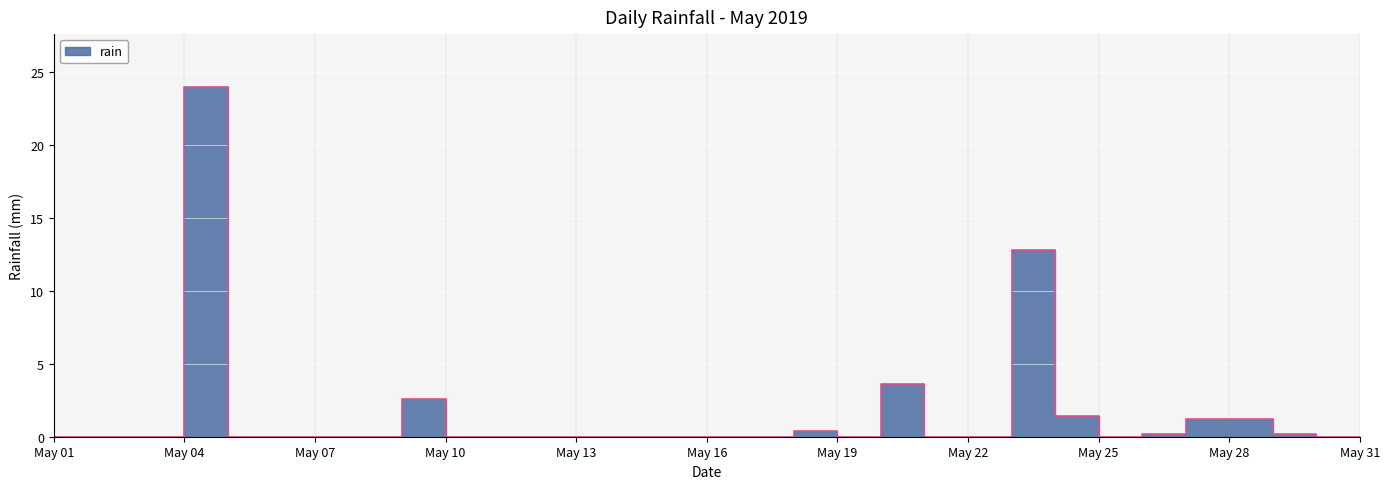

Is this an area chart (filled region under the line)?

No